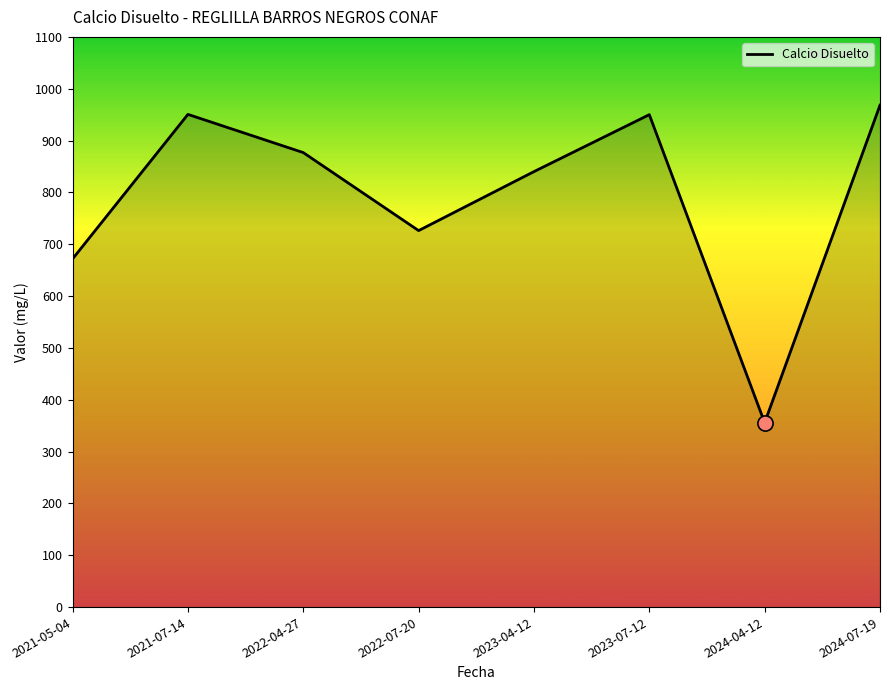

What is the ratio of the value at 2021-07-14 to the value at 2024-07-19?

1.0